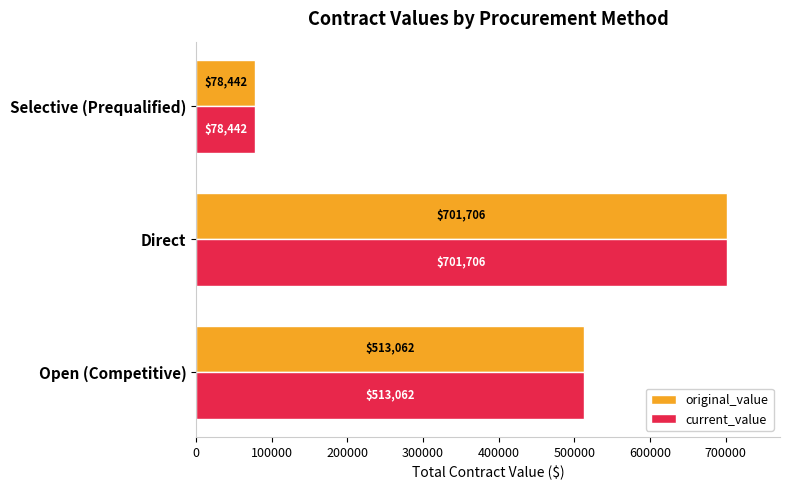

What is the average value of the original_value series?

431070.0